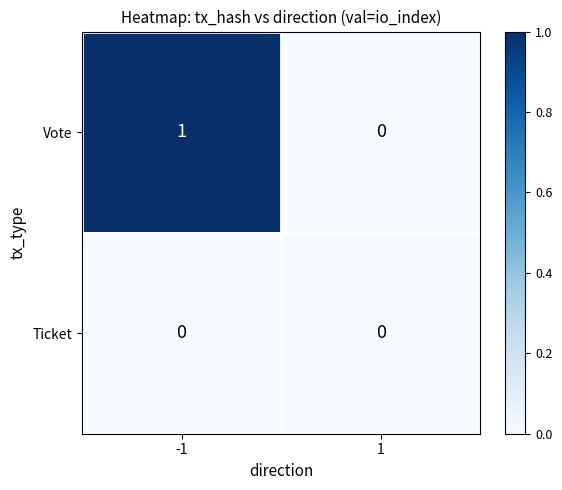

Which series has the largest total across all categories?

Vote